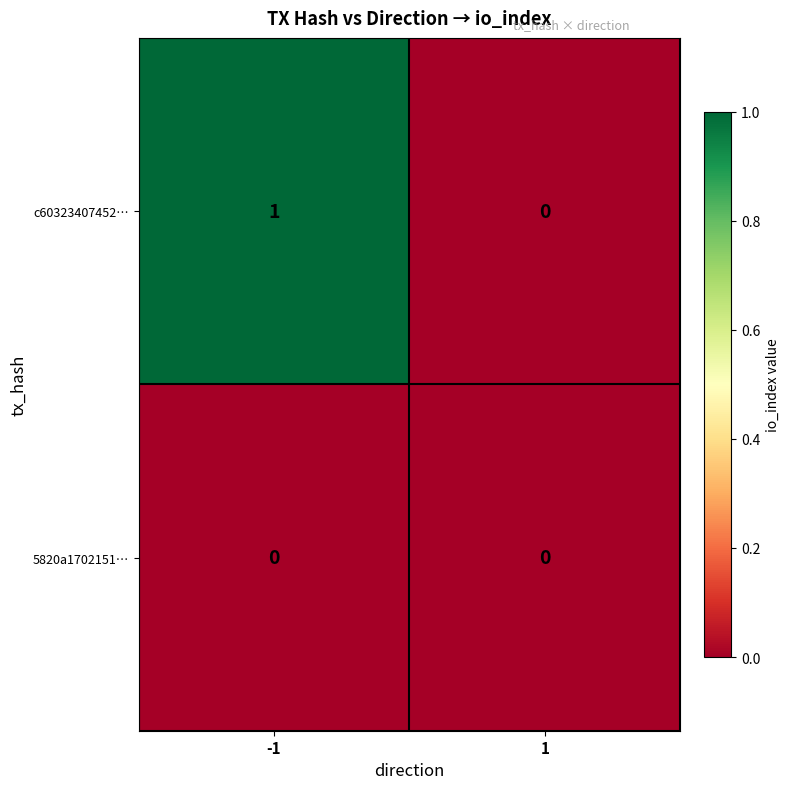

True or false: 5820a1702151… has a value of 0 at 1.

True